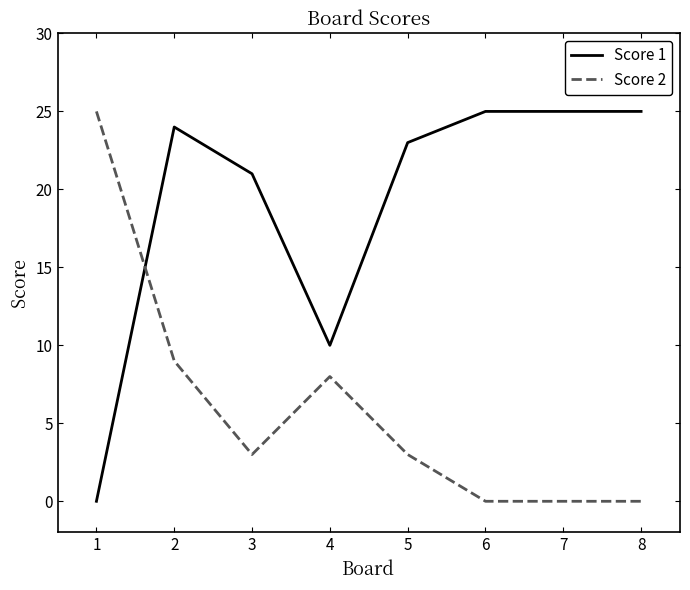

At 6, list the series in order from largest to smallest.

Score 1, Score 2